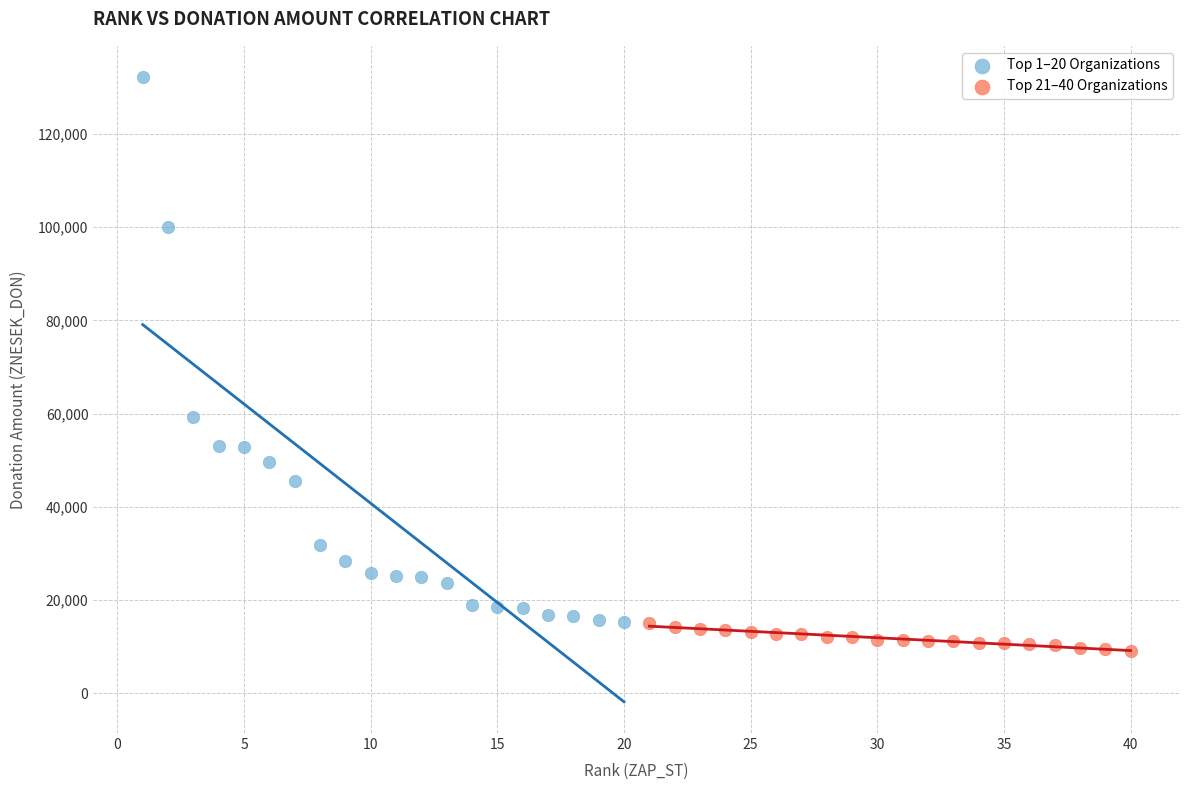

Which series has the widest spread of Y values?

Top 1–20 Organizations